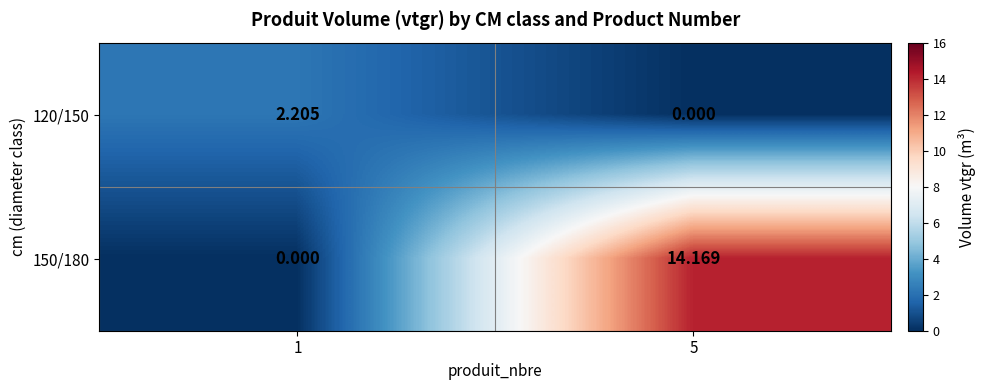

Is the value of 150/180 at 1 greater than the value of 120/150 at 1?

No